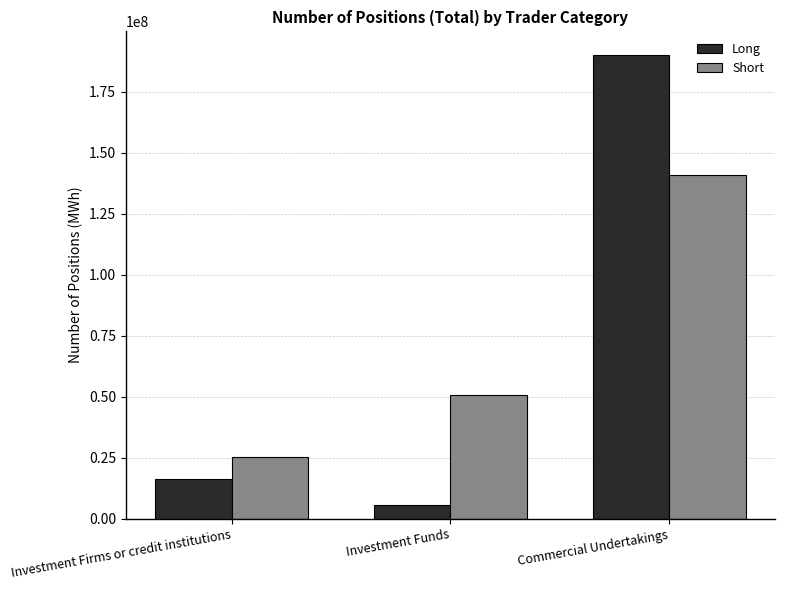

What are all the series names shown in the legend?

Long, Short